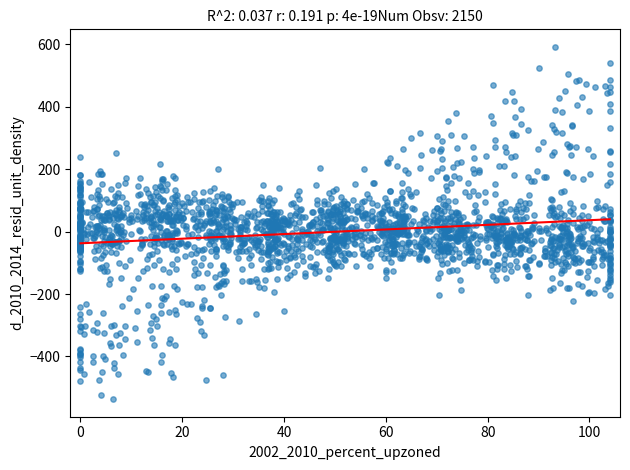

What is the range of X values (max minus min)?

104.0